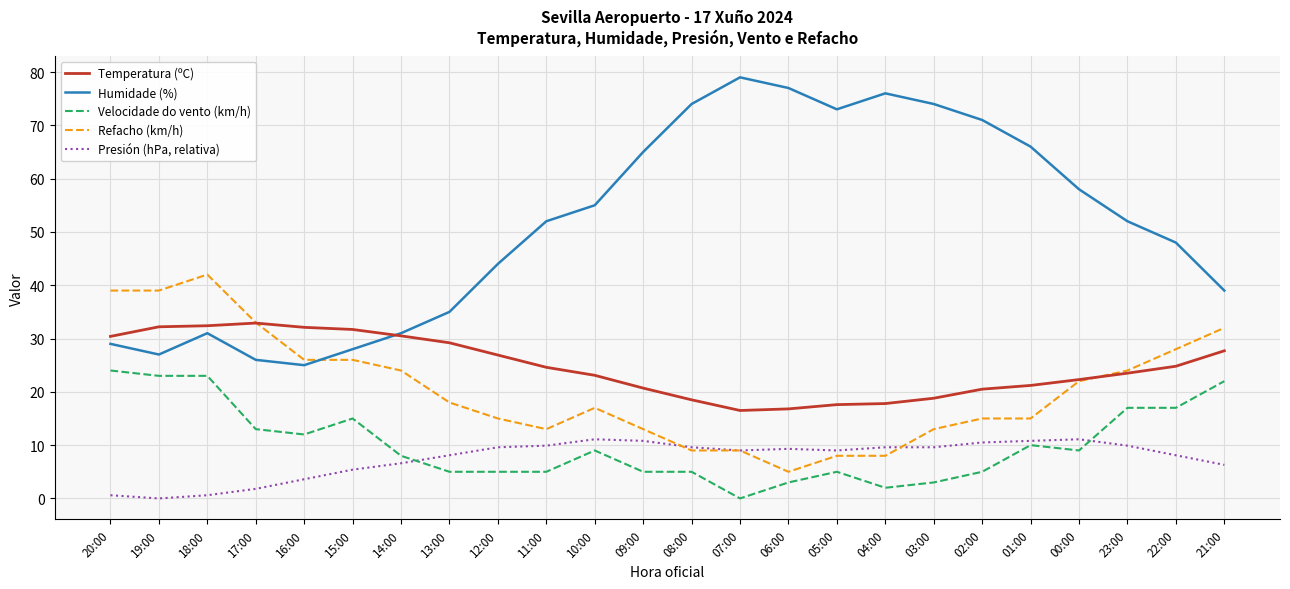

What position from the right is 02:00?

6